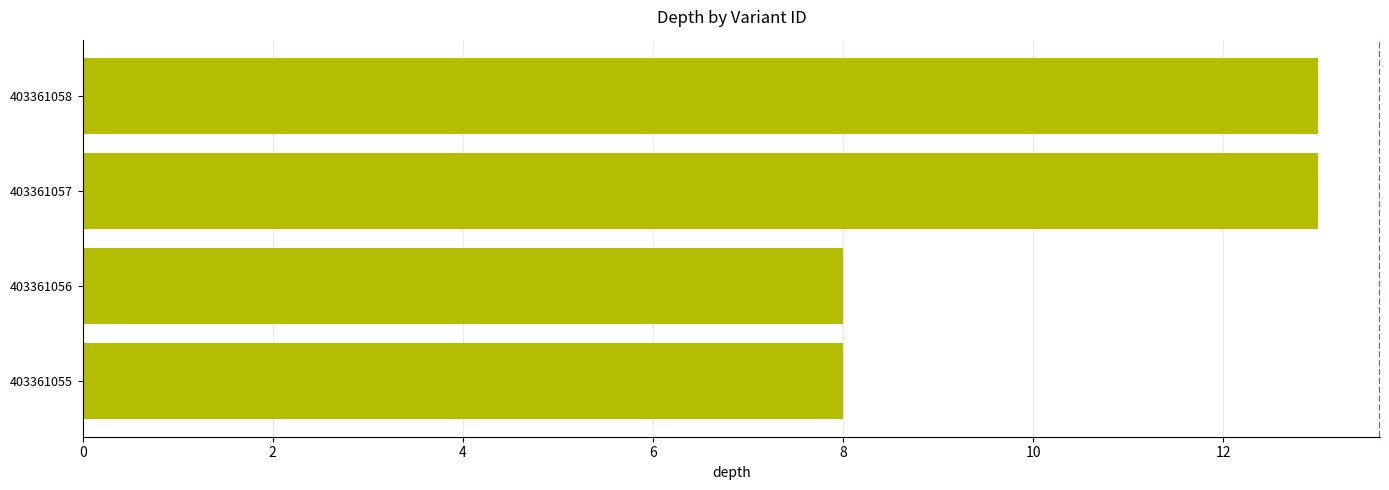

Is it true that the value at 403361056 is 8?

True